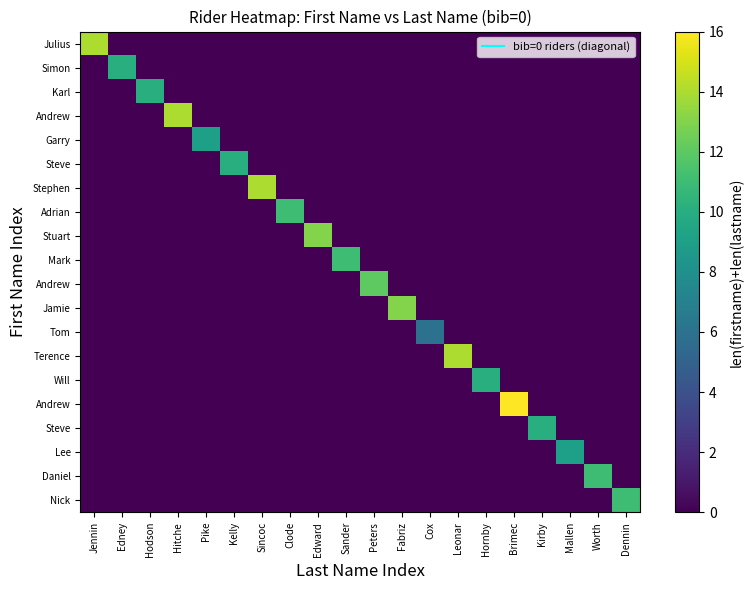

At how many categories does at least one series exceed 3?

20